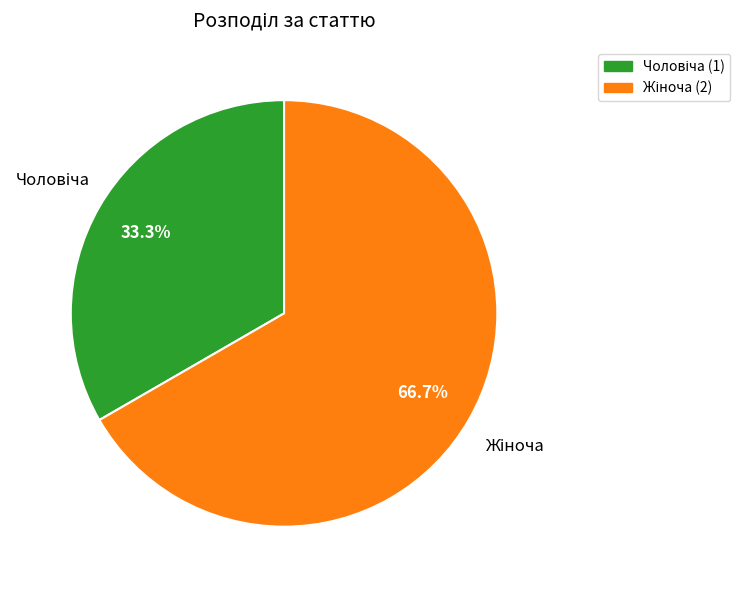

To the nearest percent, what is the average slice percentage?

50%